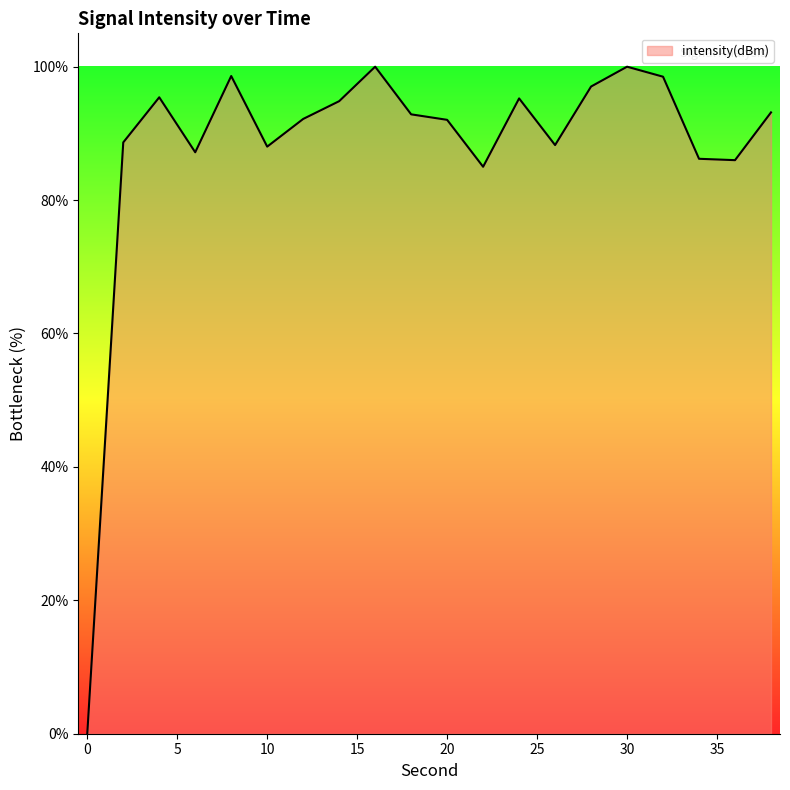

How many distinct data groups are displayed?

1